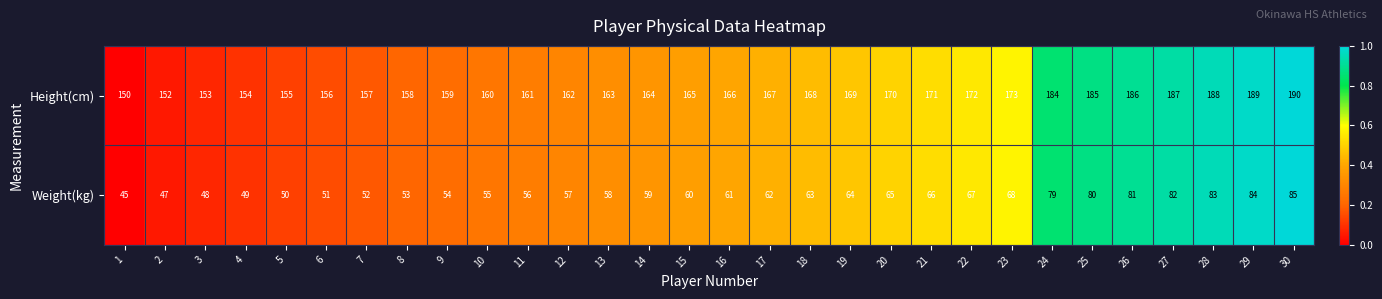

What is the total value across all series at 23?

241